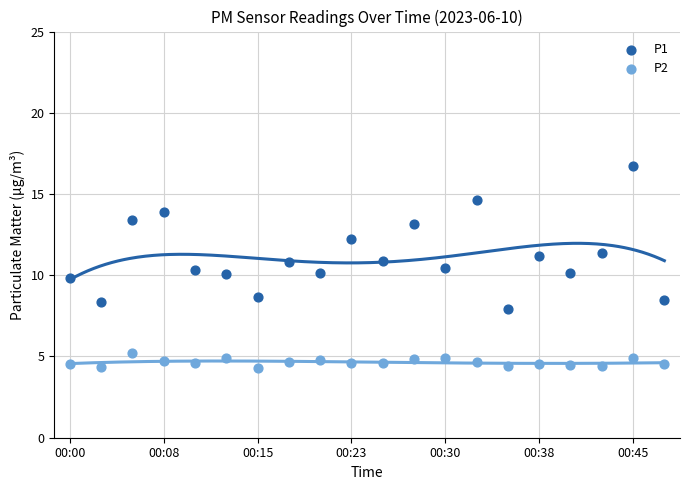

Which series reaches the maximum Y coordinate?

P1